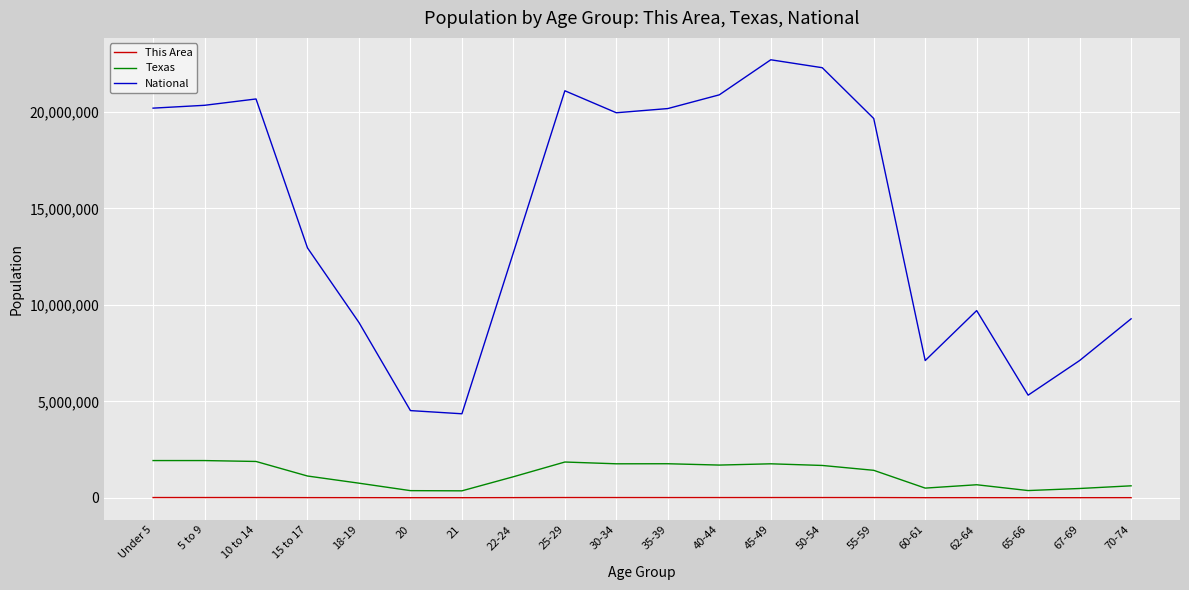

List the series in order of their peak value, highest first.

National, Texas, This Area